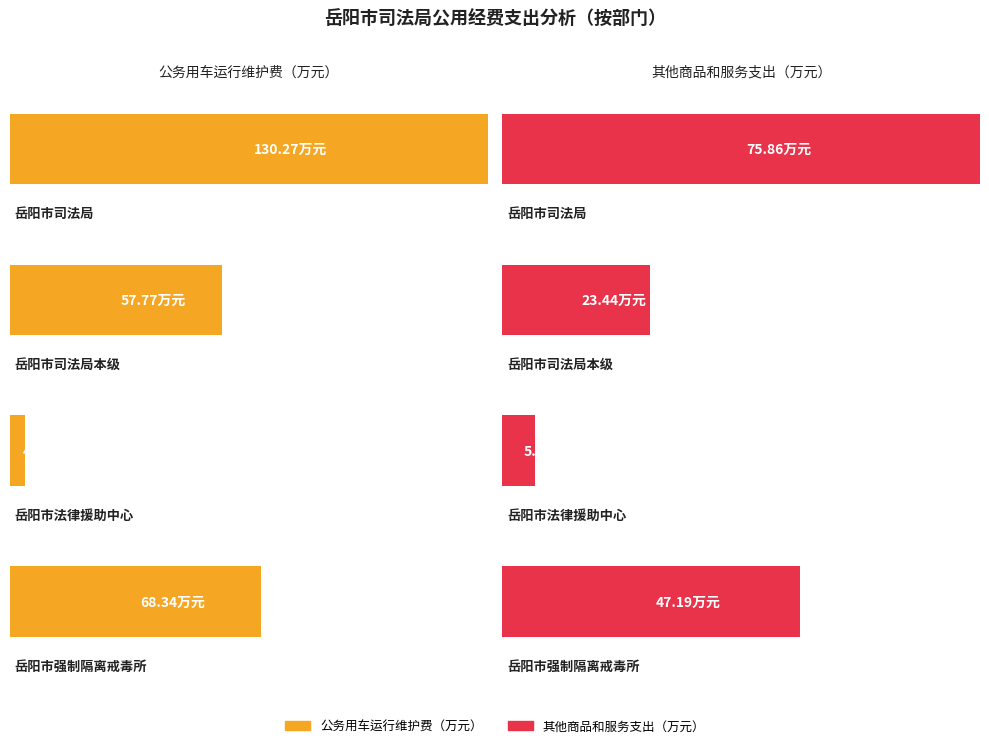

What position from the right is 岳阳市法律援助中心?

2